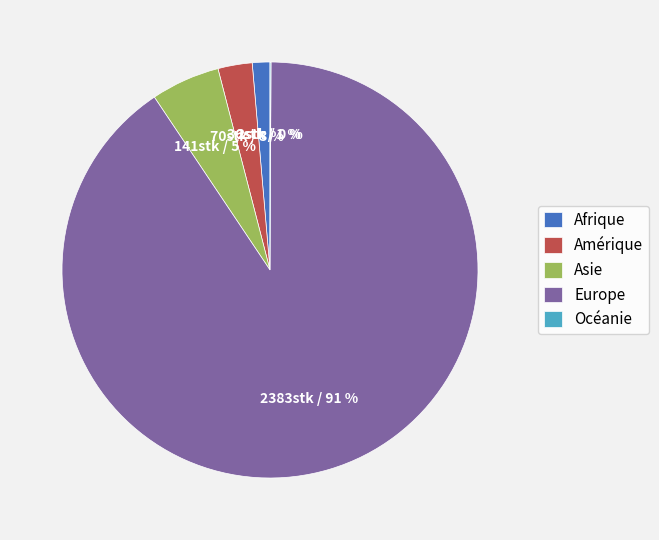

Which slice is the largest?

Europe